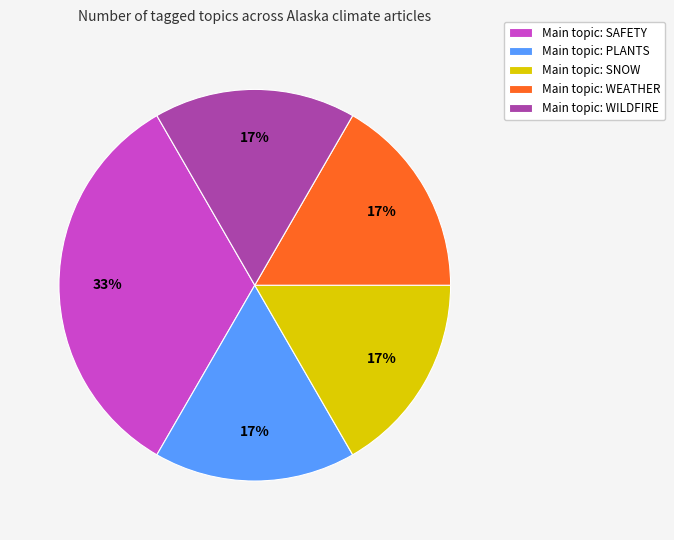

Is there a majority slice in this chart?

No